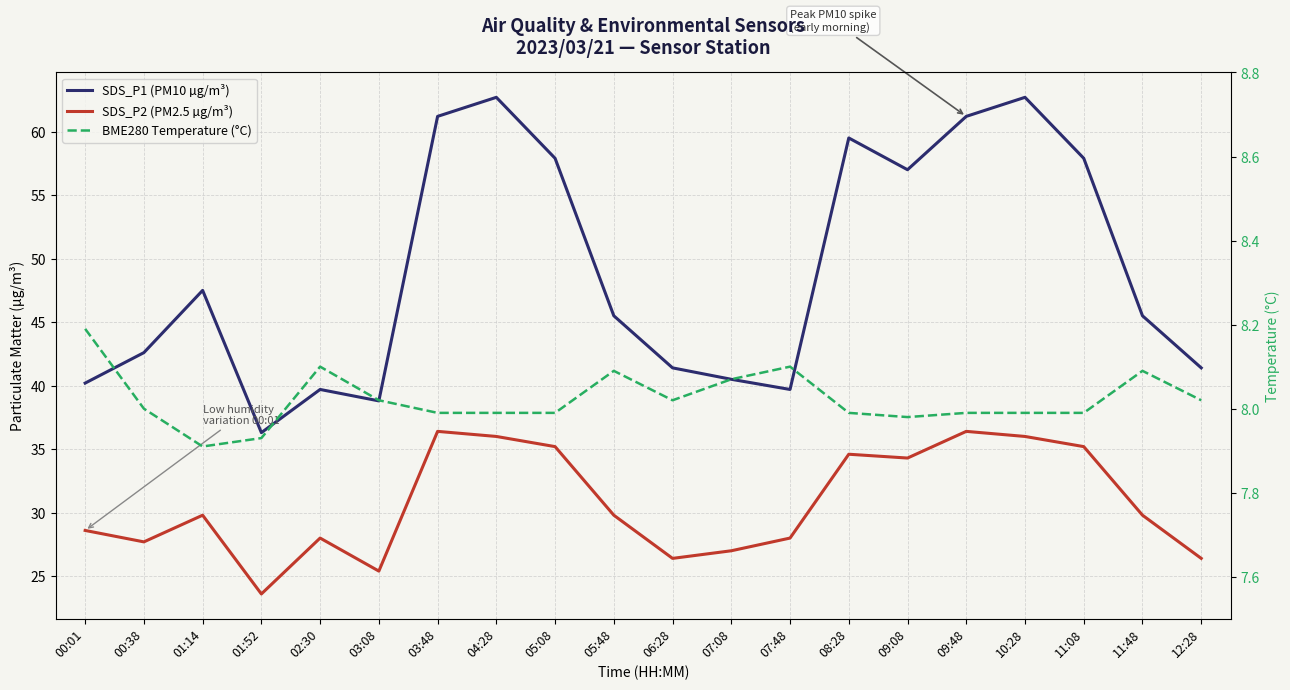

In SDS_P1 (PM10 µg/m³), how many points are higher than both neighbors (excluding endpoints)?

5